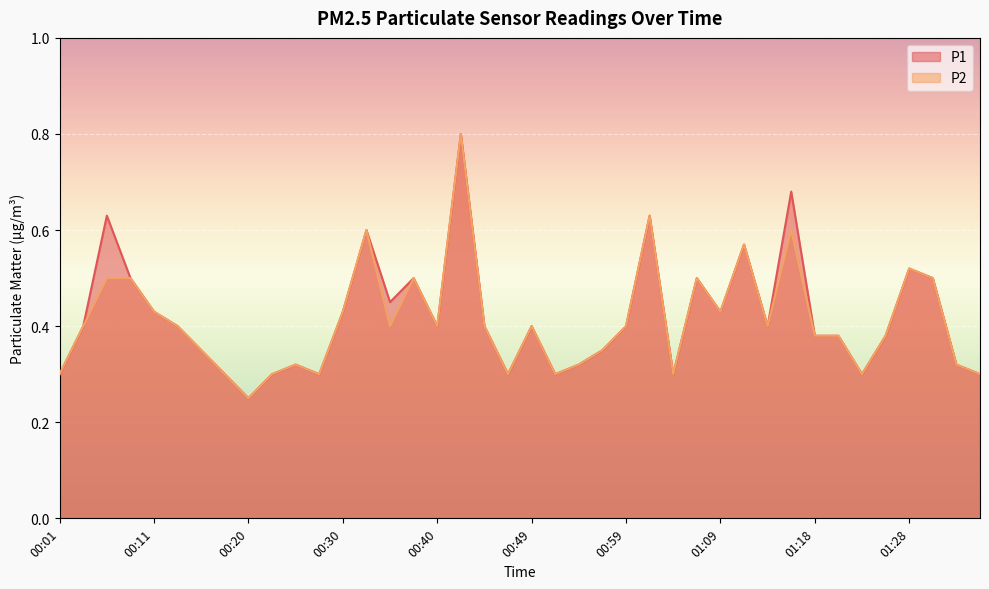

What is the greatest value displayed?

0.8